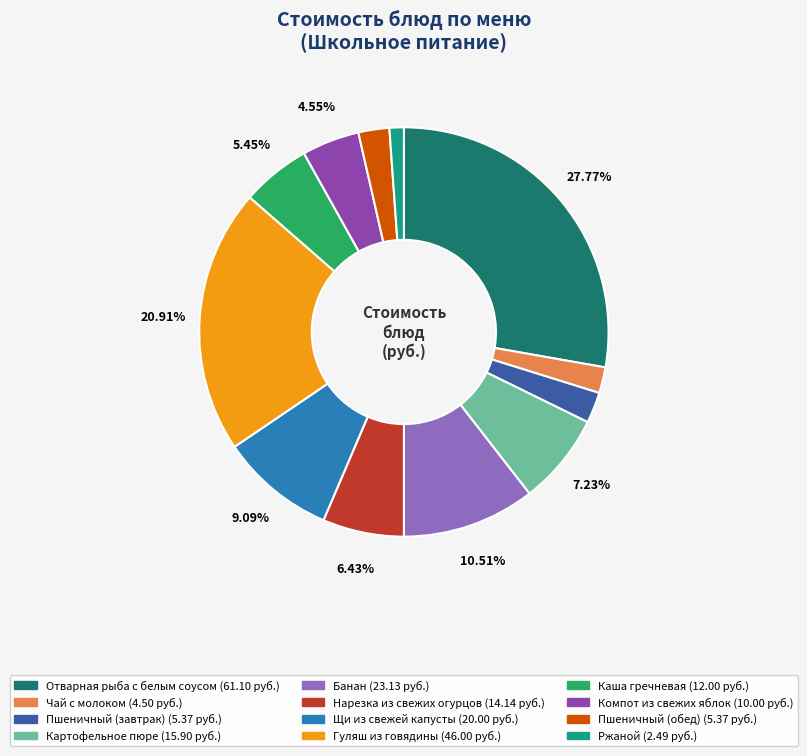

Do Картофельное пюре and Пшеничный (завтрак) together represent more than half of the pie?

No